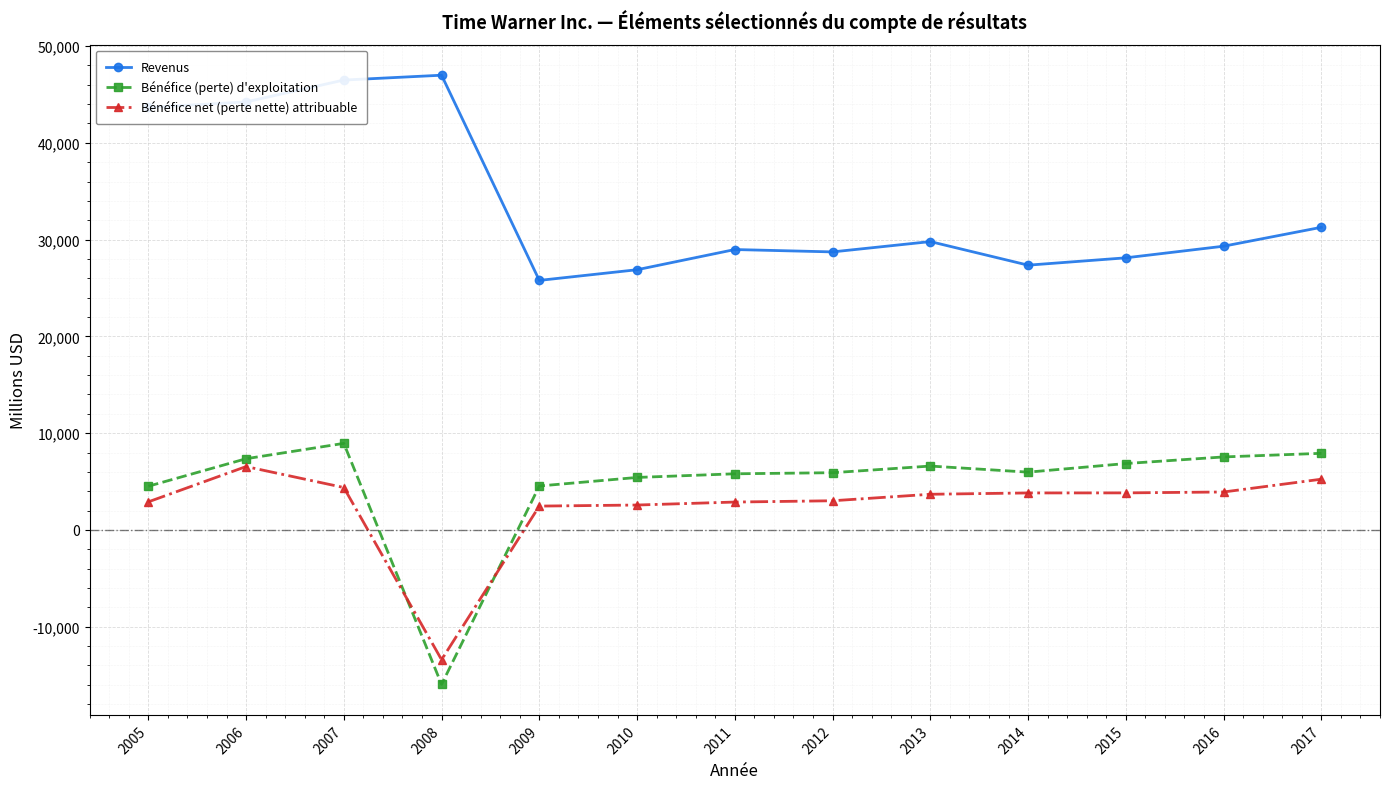

Which series changed the most between 2007 and 2014?

Revenus